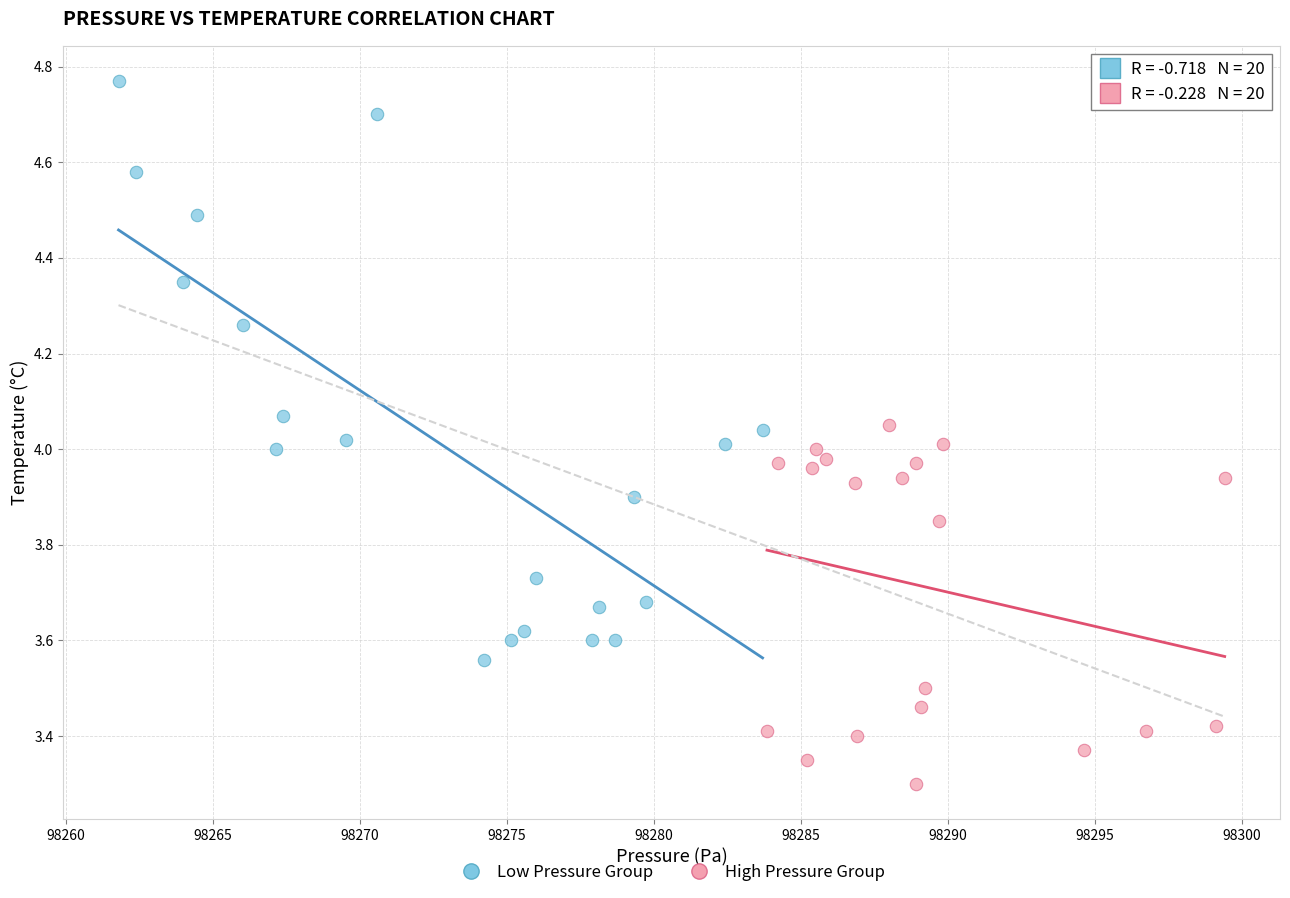

Which series reaches the maximum Y coordinate?

Low Pressure Group